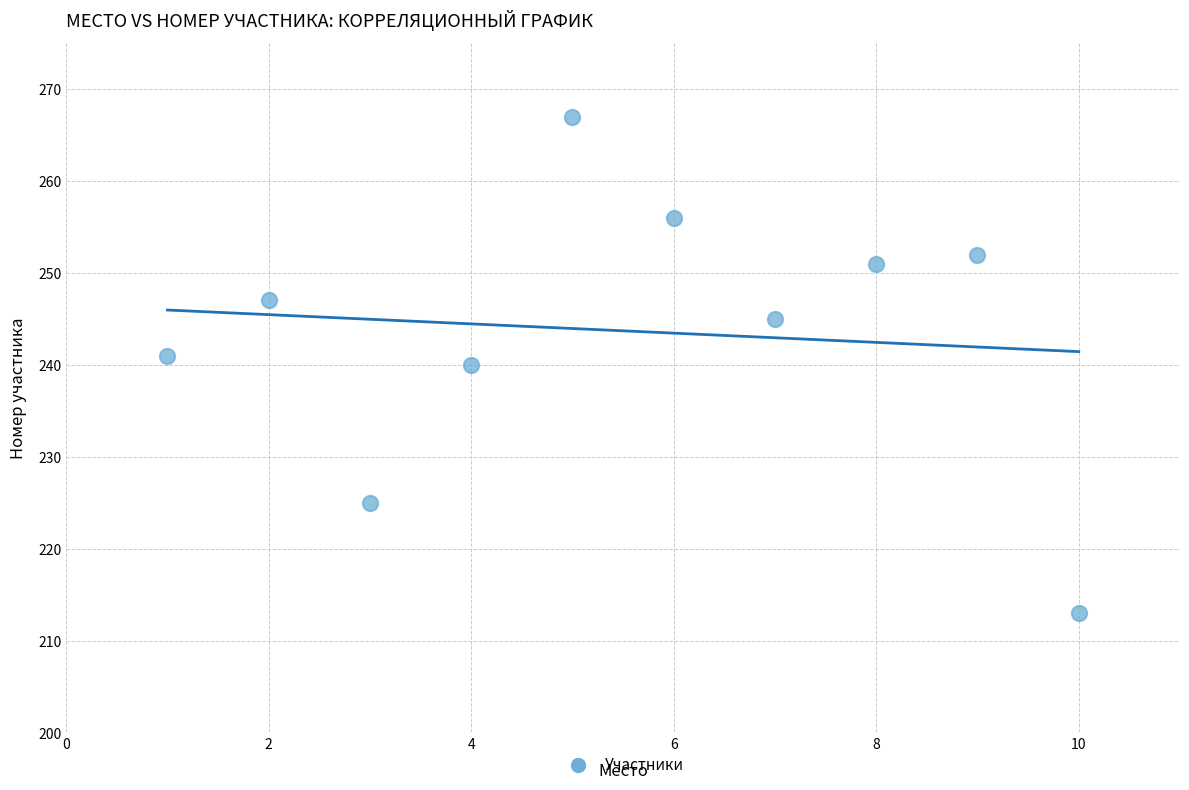

What is the average Y value?

244